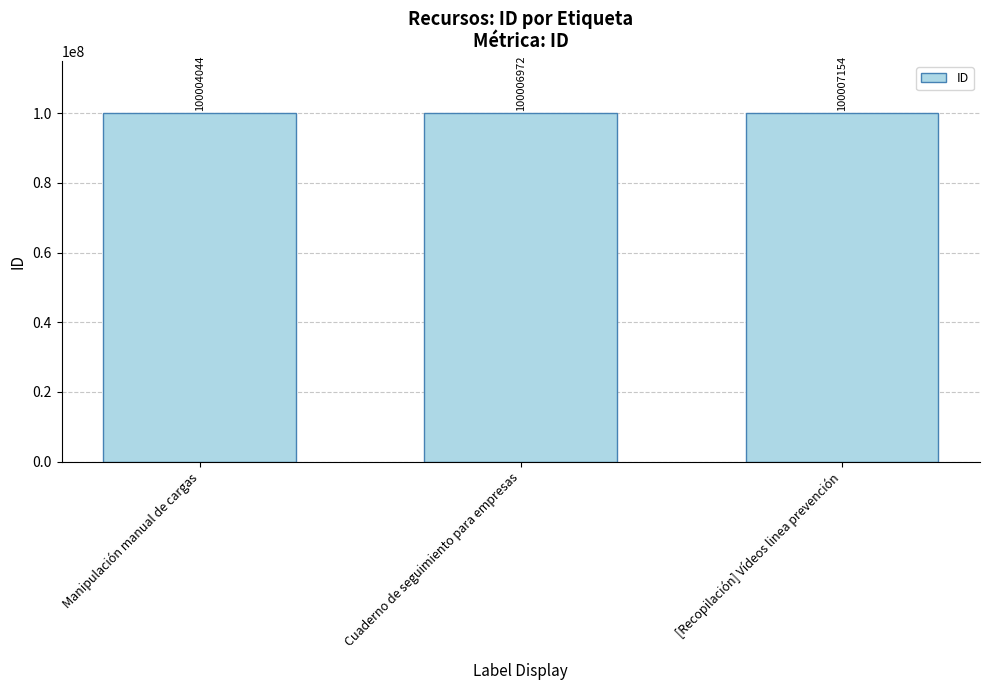

Which label corresponds to the smallest value in the chart?

Manipulación manual de cargas